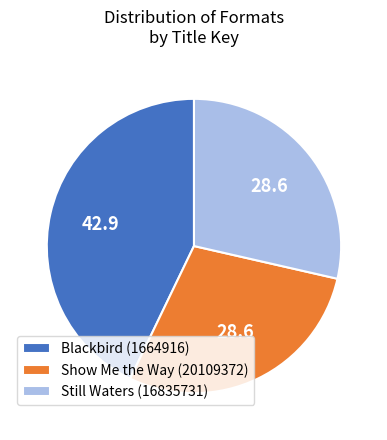

Do Still Waters (16835731) and Show Me the Way (20109372) together represent more than half of the pie?

Yes